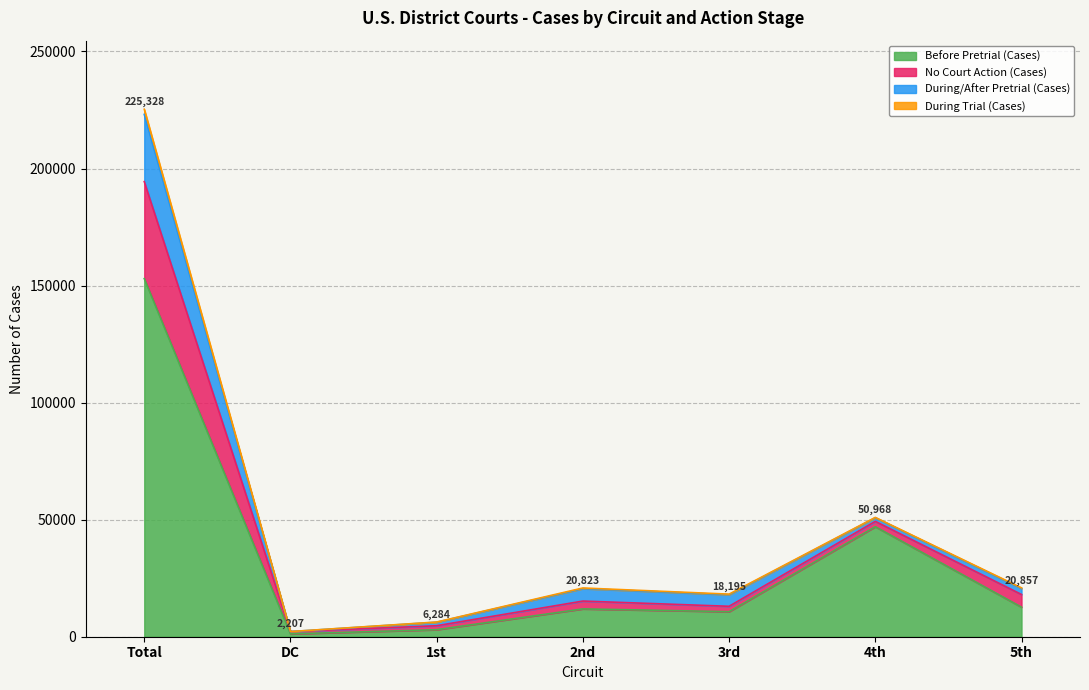

At which label does Before Pretrial (Cases) reach its peak?

Total